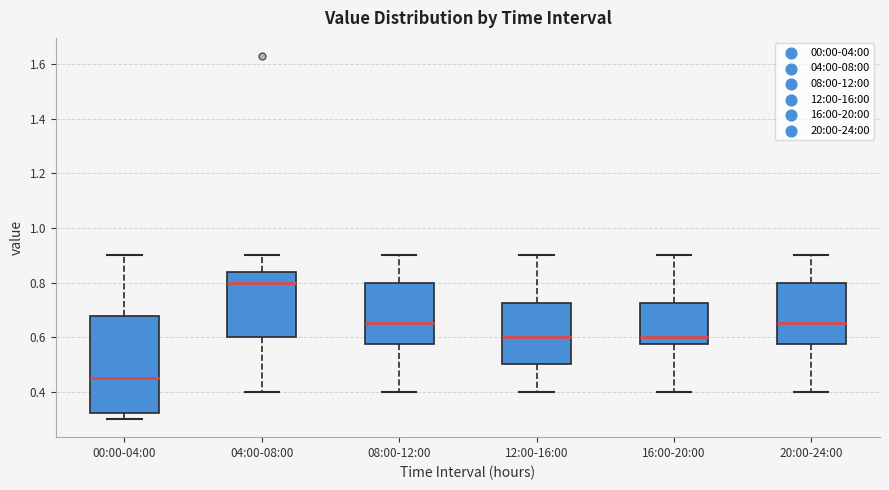

Reading left to right, read every box against the y-axis: the position of its median line, the range the box covers, and the ends of its whiskers. The values are not printed on the chart, so give them approximately, as read against the axis.

00:00-04:00: median 0.46, box 0.32 to 0.68, whiskers 0.30 to 0.90
04:00-08:00: median 0.80, box 0.60 to 0.84, whiskers 0.40 to 0.90
08:00-12:00: median 0.66, box 0.58 to 0.80, whiskers 0.40 to 0.90
12:00-16:00: median 0.60, box 0.50 to 0.72, whiskers 0.40 to 0.90
16:00-20:00: median 0.60, box 0.58 to 0.72, whiskers 0.40 to 0.90
20:00-24:00: median 0.66, box 0.58 to 0.80, whiskers 0.40 to 0.90